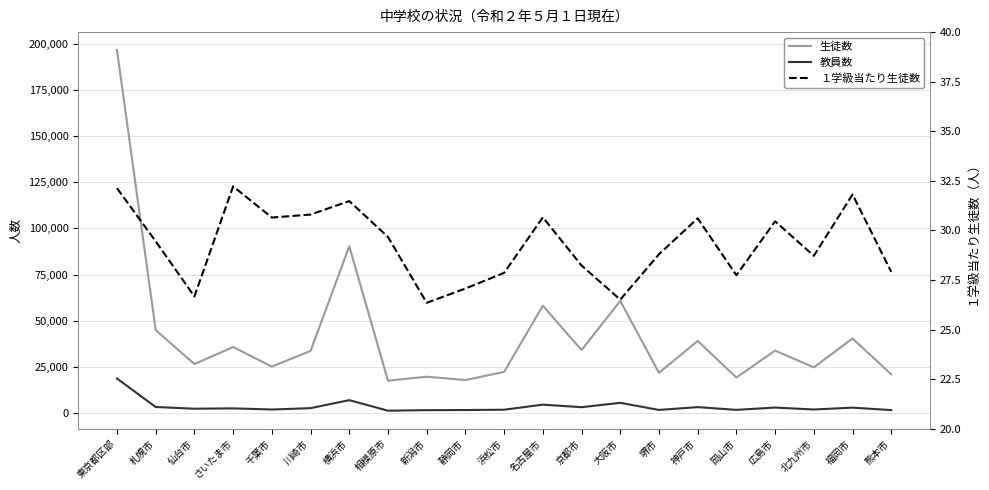

What is the greatest value displayed?

196588.0